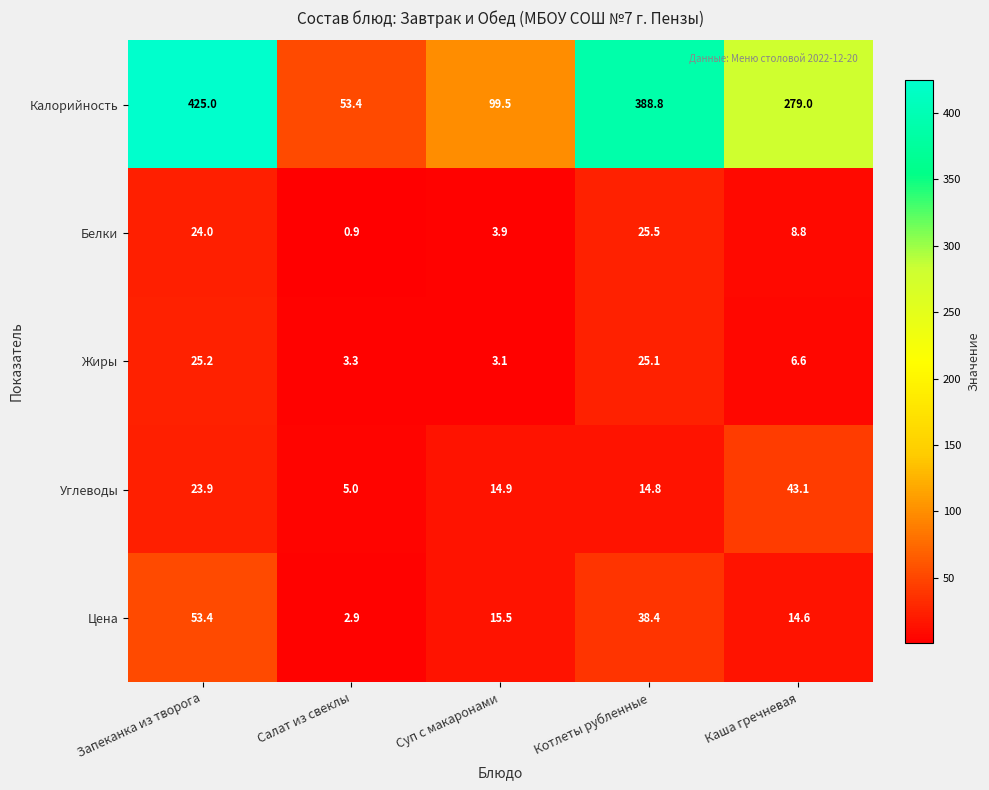

Count the number of categories in the chart.

5